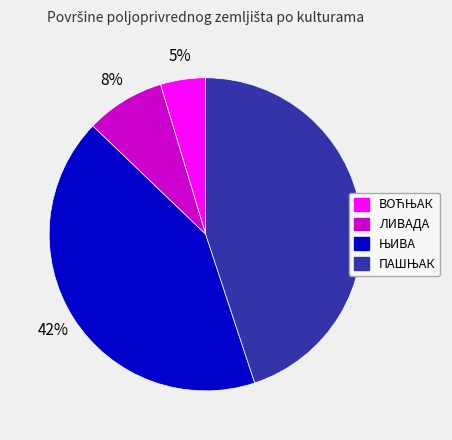

The ЛИВАДА slice represents 8% of the pie. True or false?

True